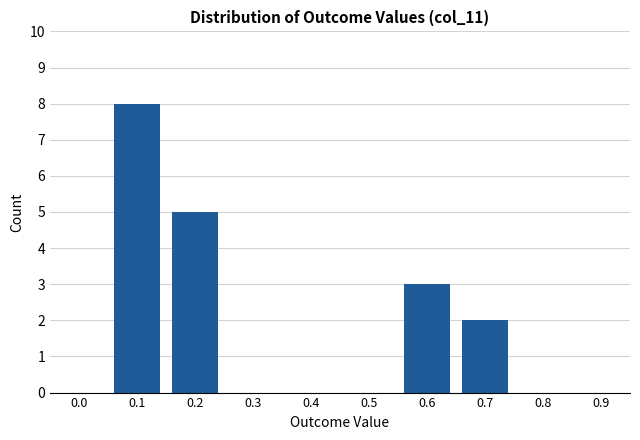

Reading left to right, list all the values displayed in this chart.

0.0=0	0.1=8	0.2=5	0.3=0	0.4=0	0.5=0	0.6=3	0.7=2	0.8=0	0.9=0